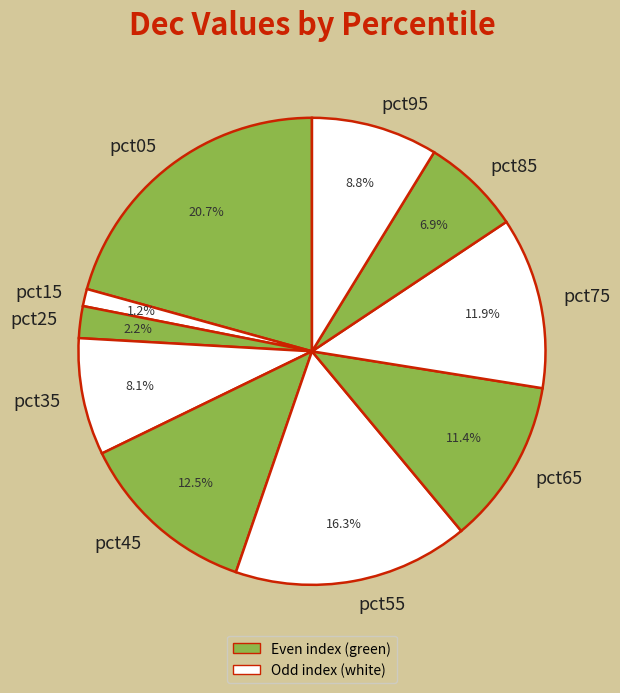

To the nearest percent, what is the difference between the largest and smallest slice percentages?

20%